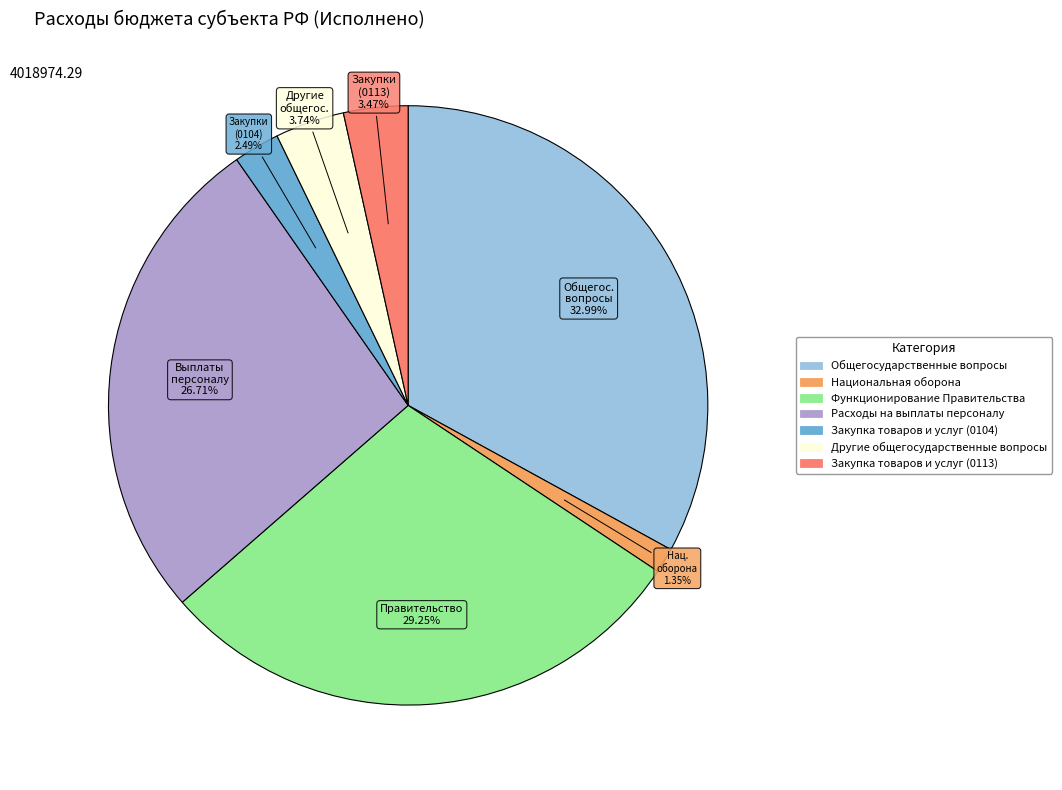

Is there any slice that represents more than half of the pie?

No